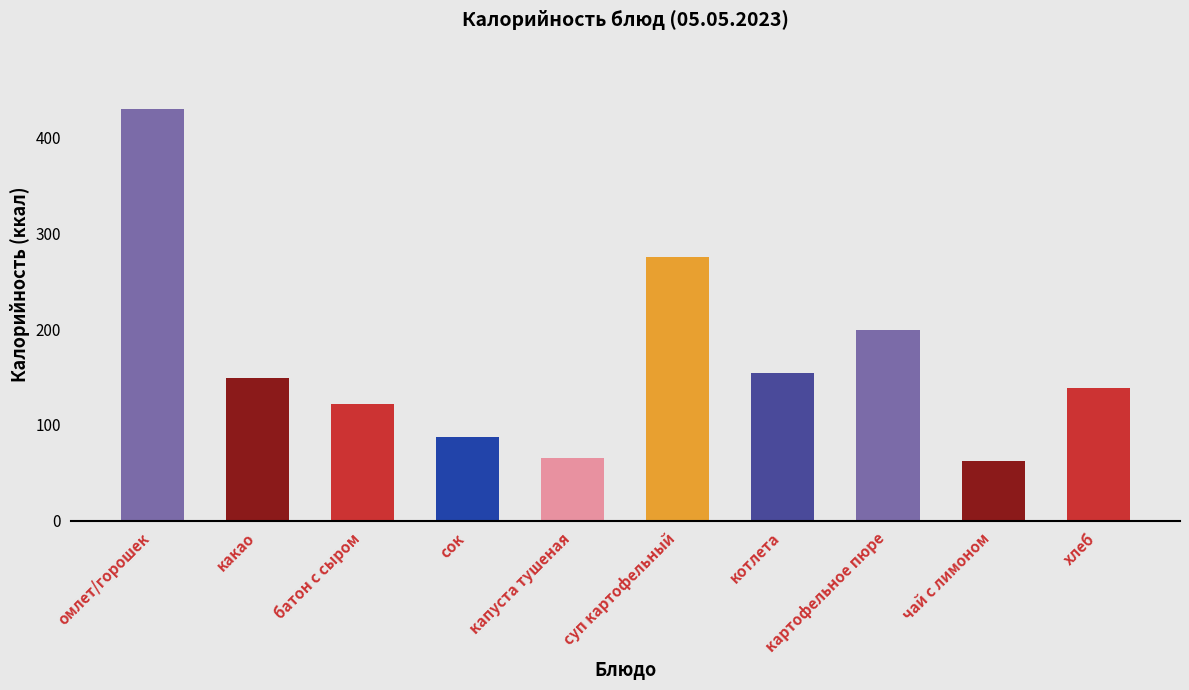

Where is the data nearest to the value 246?

суп картофельный